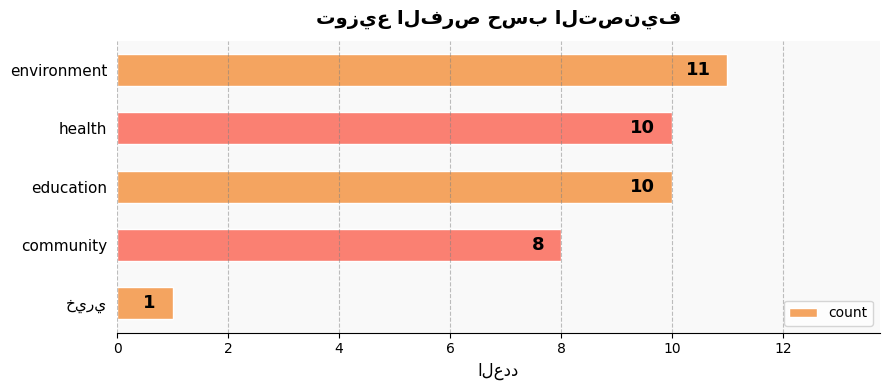

How many data points does each series have?

5